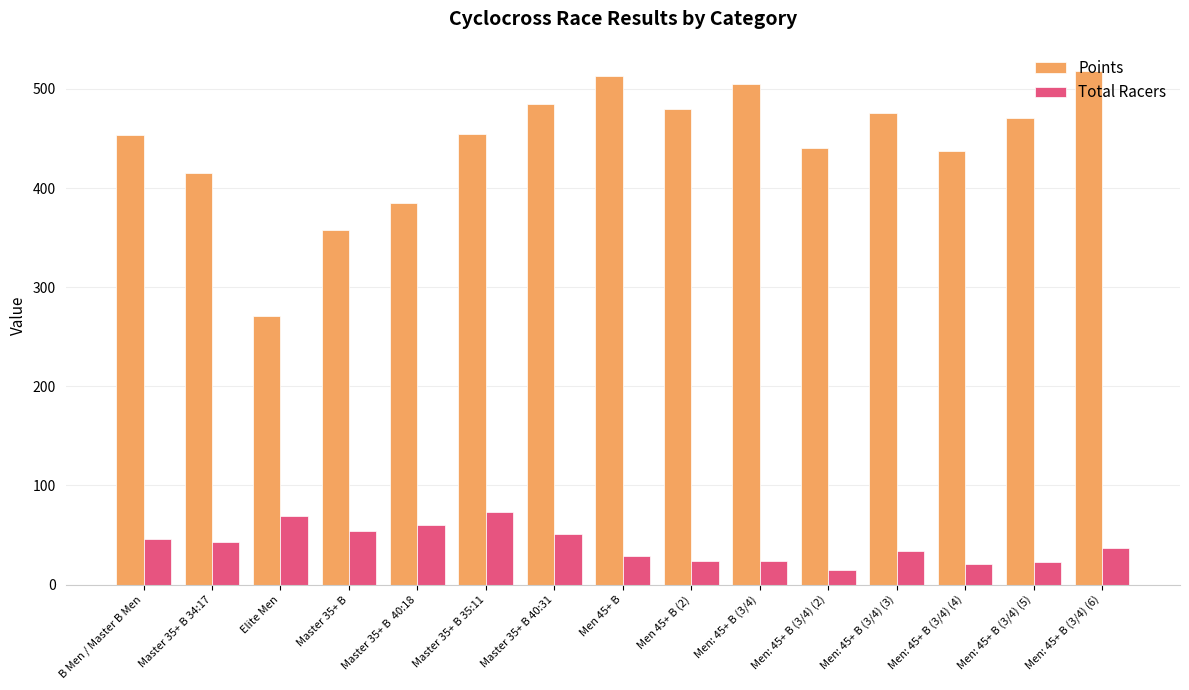

Does the chart contain stacked bars?

No